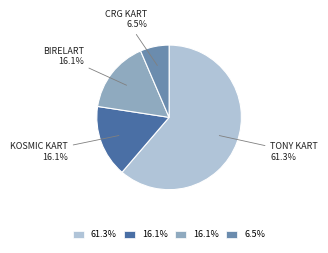

Is there any slice that represents more than half of the pie?

Yes